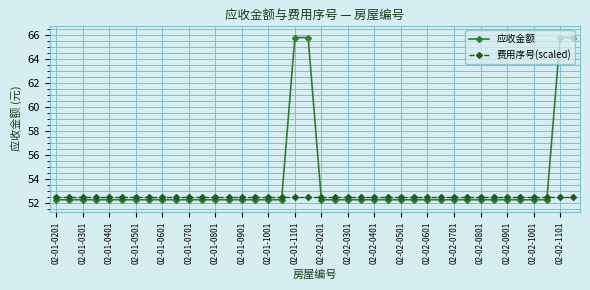

What is the value of the 应收金额 point at the 9th from the left?

52.2